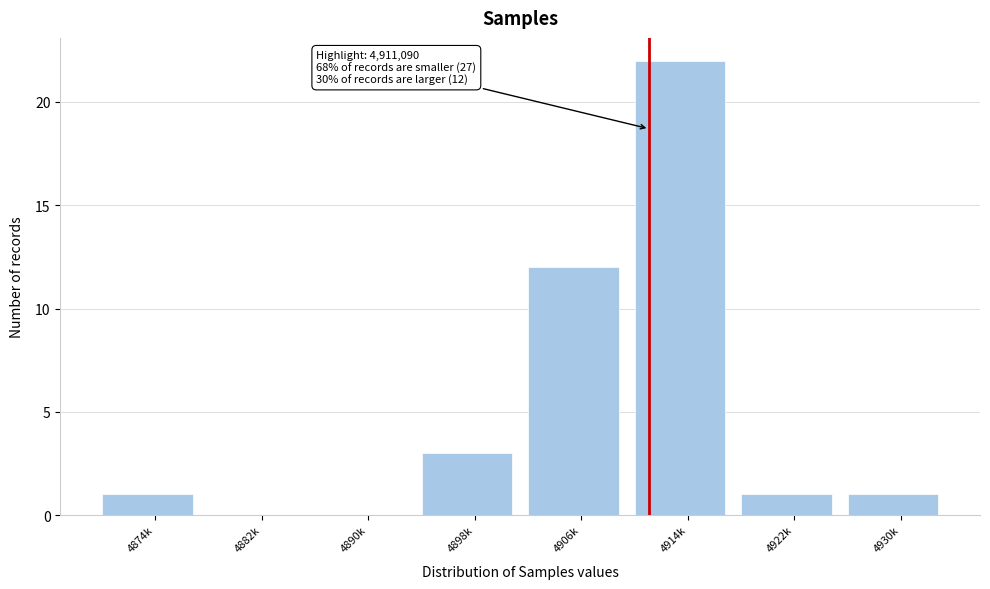

Reading left to right, list all the values displayed in this chart.

4874k=1	4882k=0	4890k=0	4898k=3	4906k=12	4914k=22	4922k=1	4930k=1